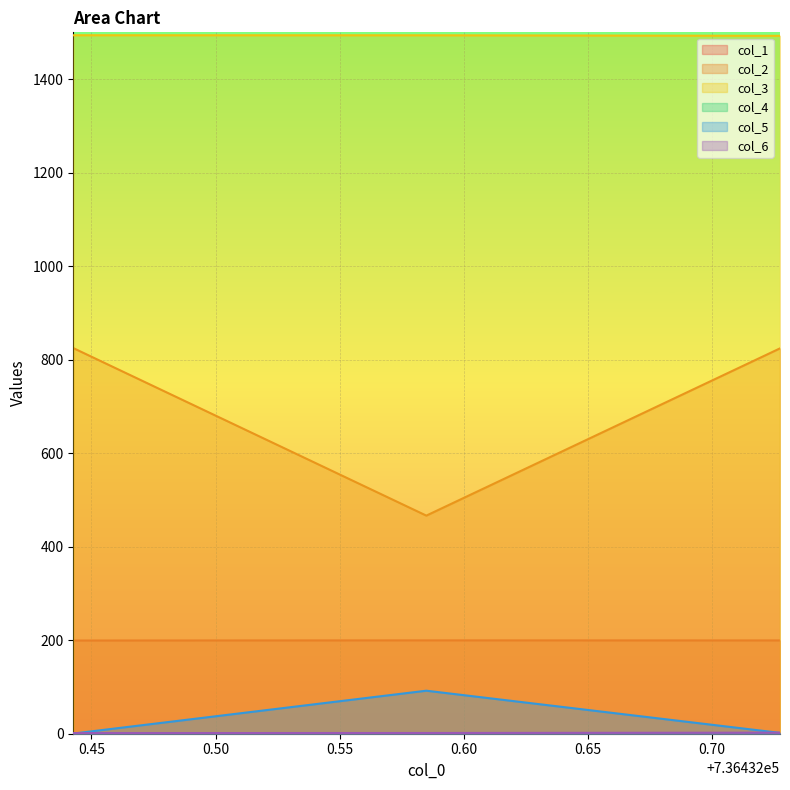

Is the value of col_6 at 736432.584951347 greater than the value of col_5 at 736432.584951347?

No